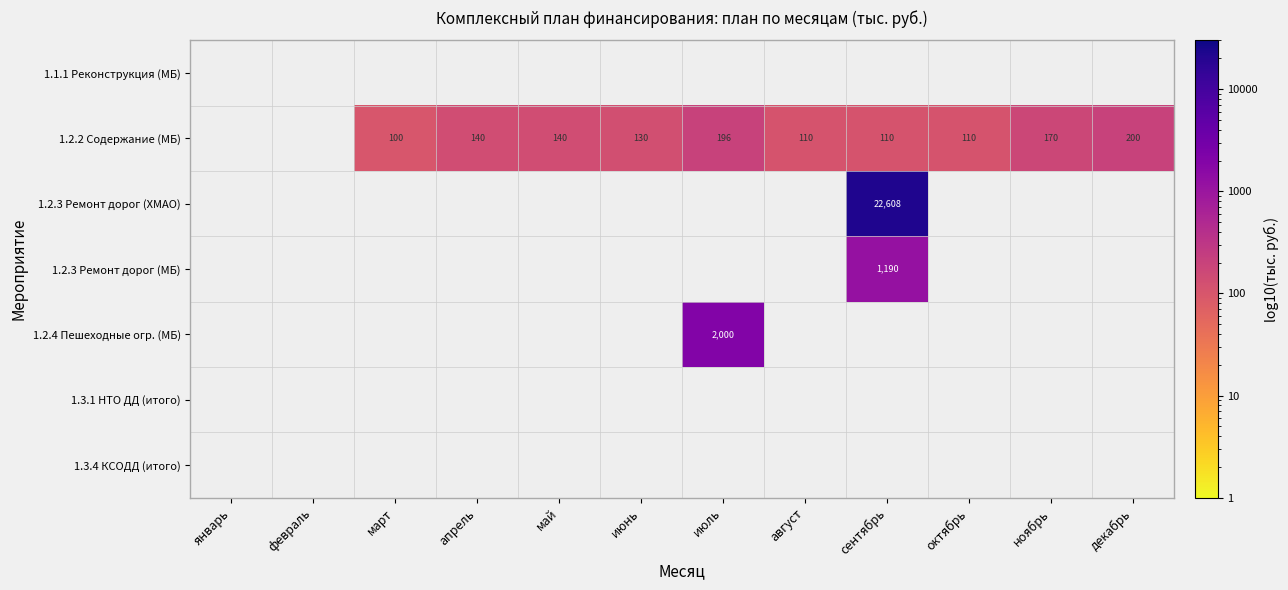

Count the number of data series in this chart.

7